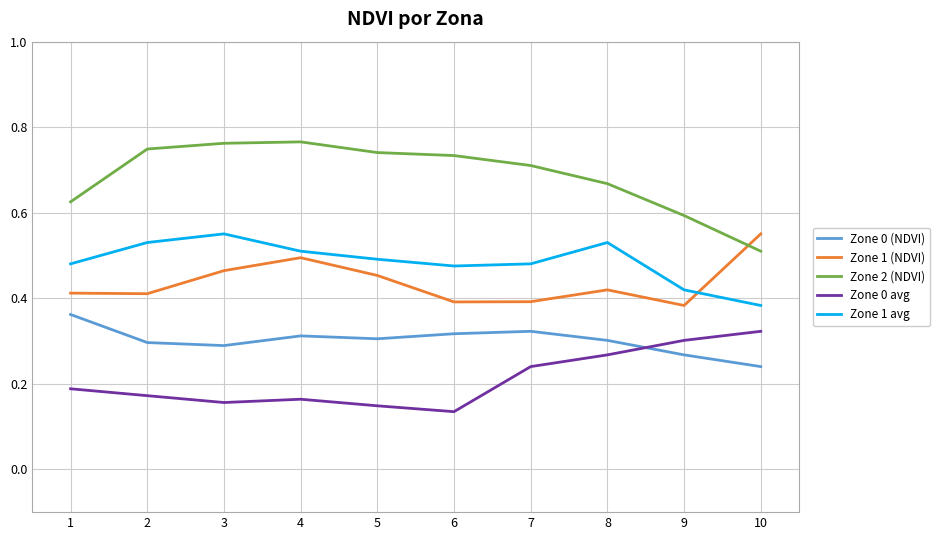

At which label does Zone 0 (NDVI) reach its minimum?

10